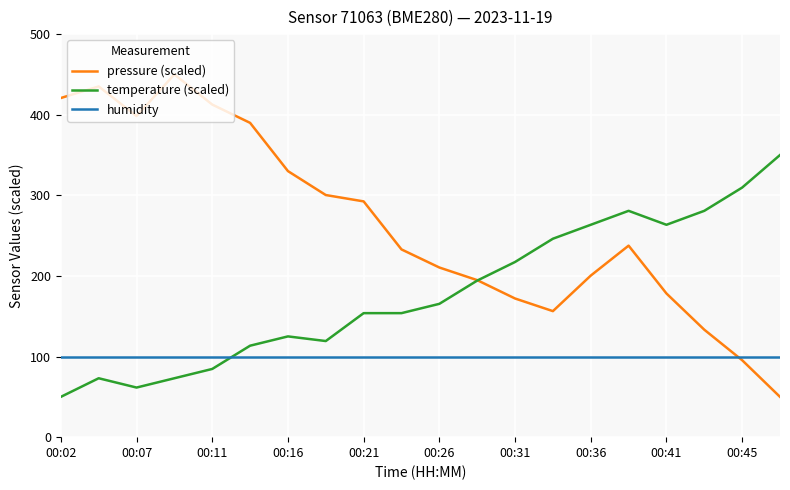

What is the minimum value for temperature (scaled)?

50.0